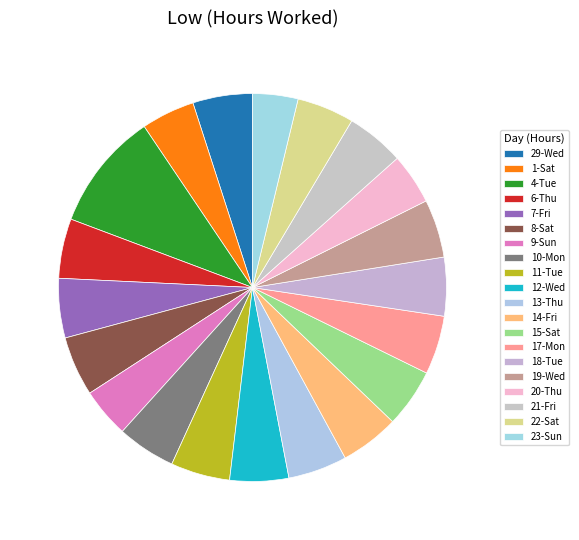

What is the largest slice in the pie chart?

4-Tue